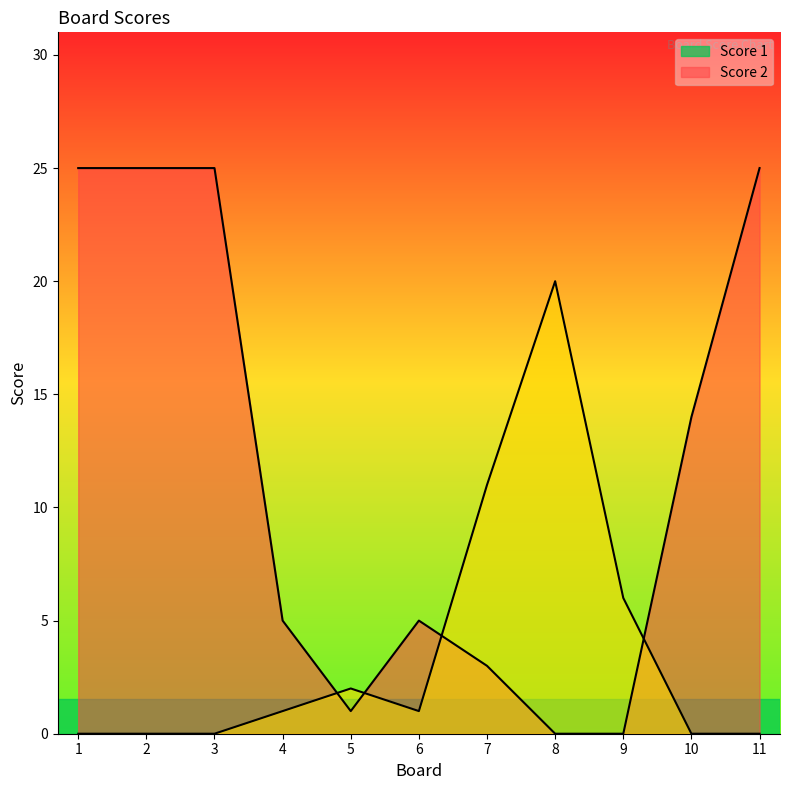

Which category has the highest value across all series?

1